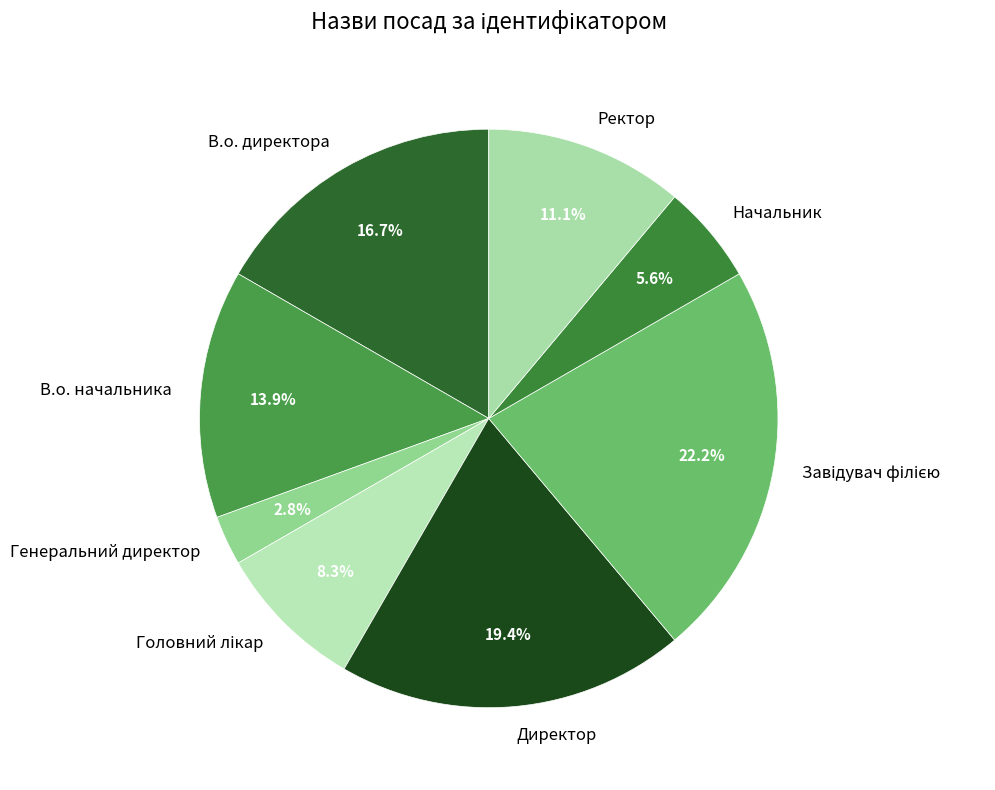

The В.о. директора slice represents 17% of the pie. True or false?

True